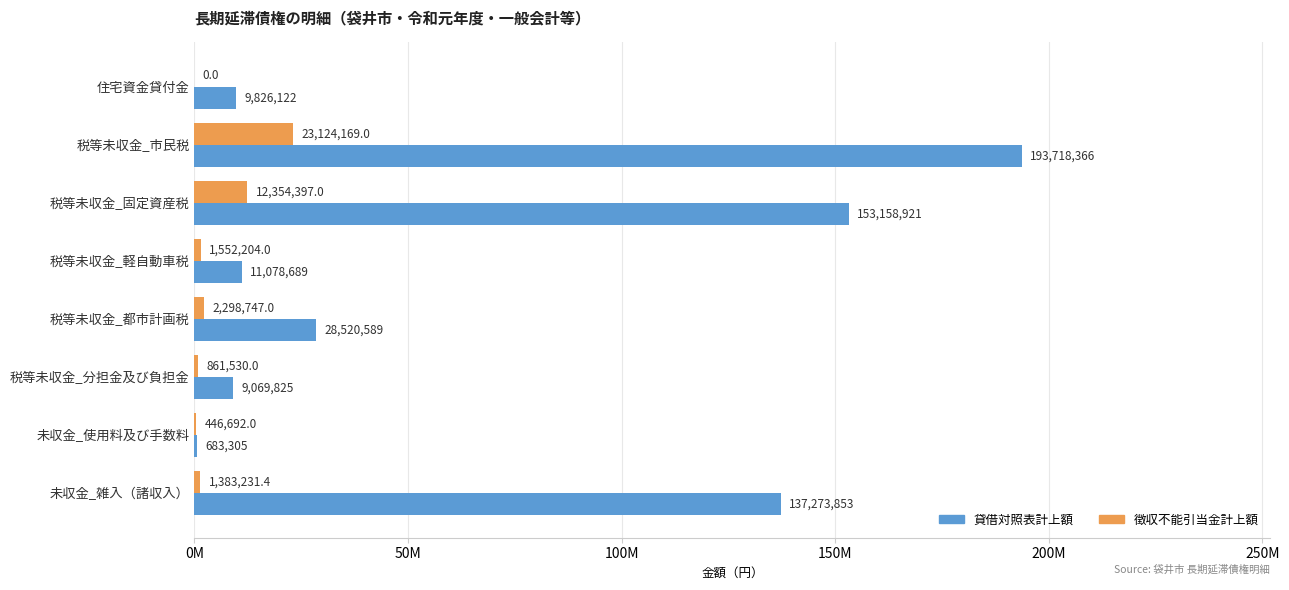

What are all the series names shown in the legend?

貸借対照表計上額, 徴収不能引当金計上額